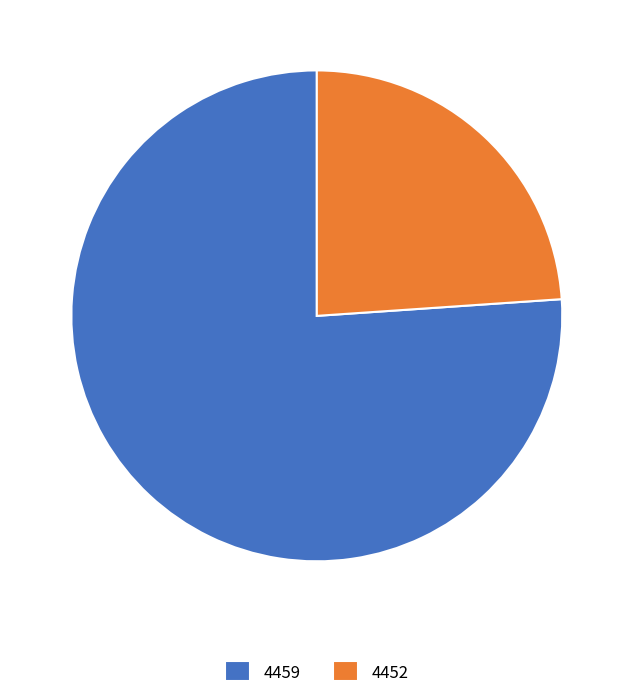

Do 4452 and 4459 together represent more than half of the pie?

Yes